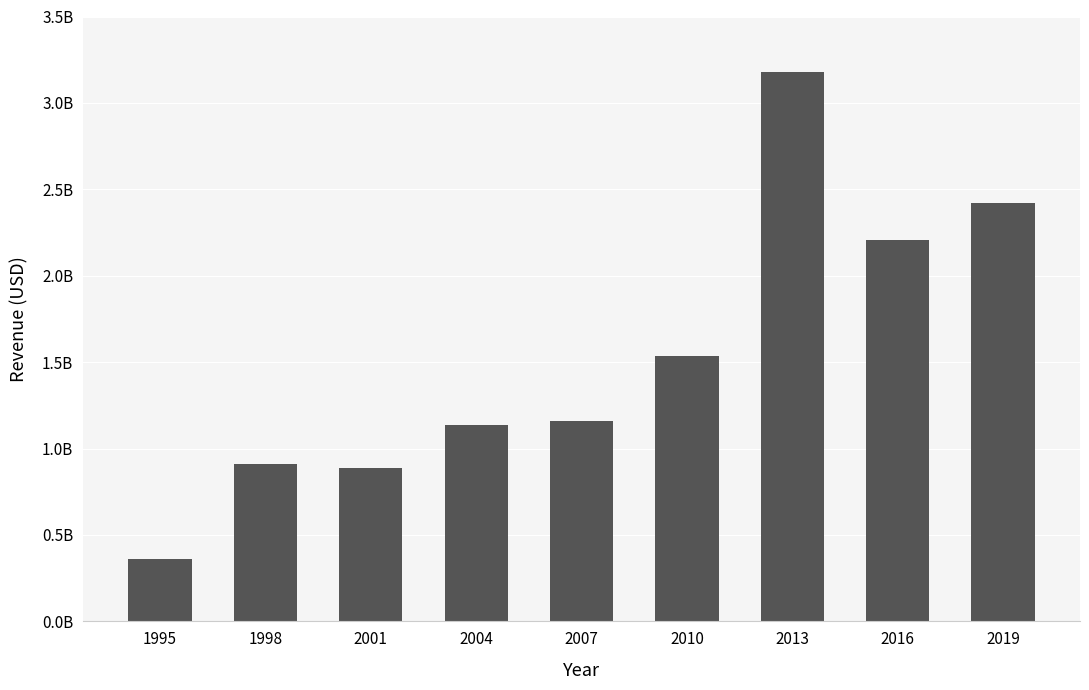

At which label does the data first exceed 1157667000?

2010